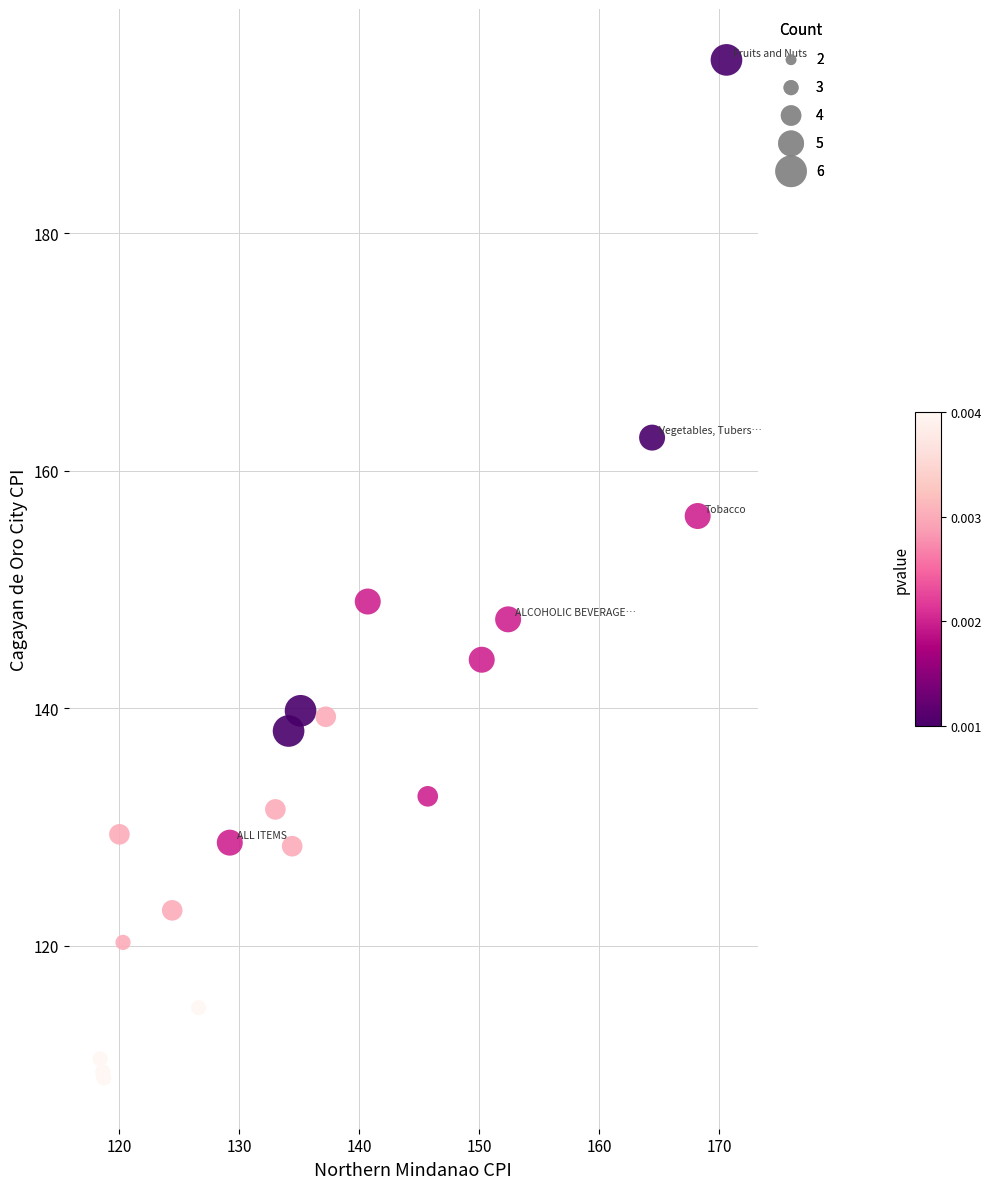

What Y value in the scatter plot is closest to 151?

149.0